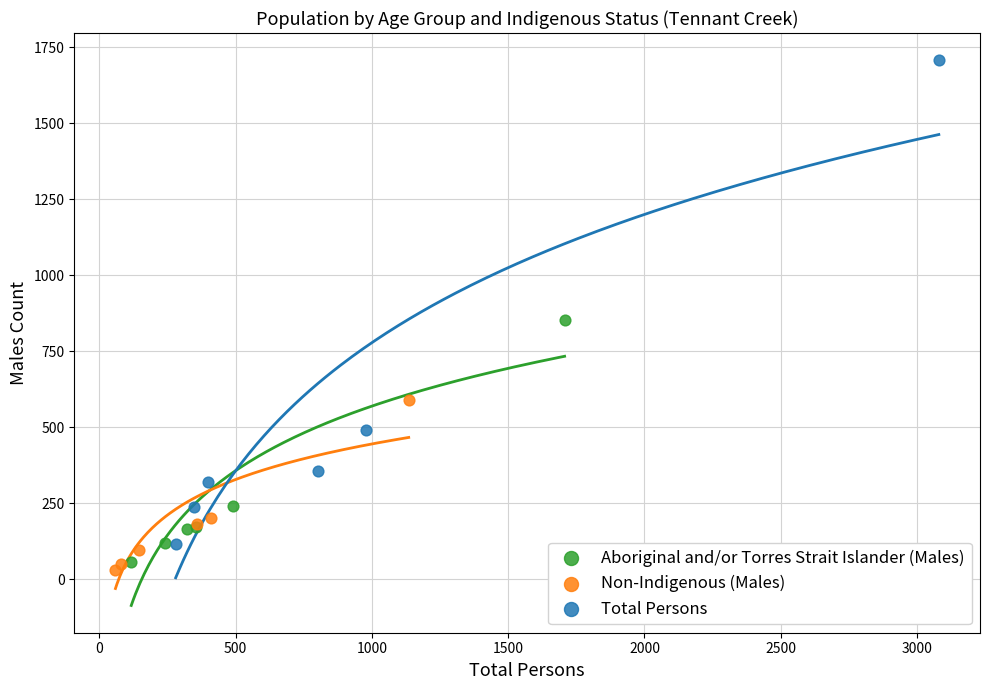

Which series reaches the maximum Y coordinate?

Total Persons